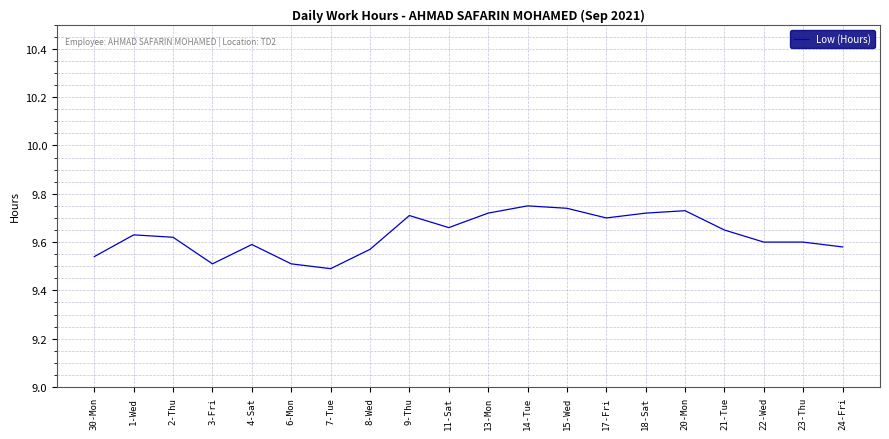

What is the change in value from 4-Sat to 18-Sat?

+0.1